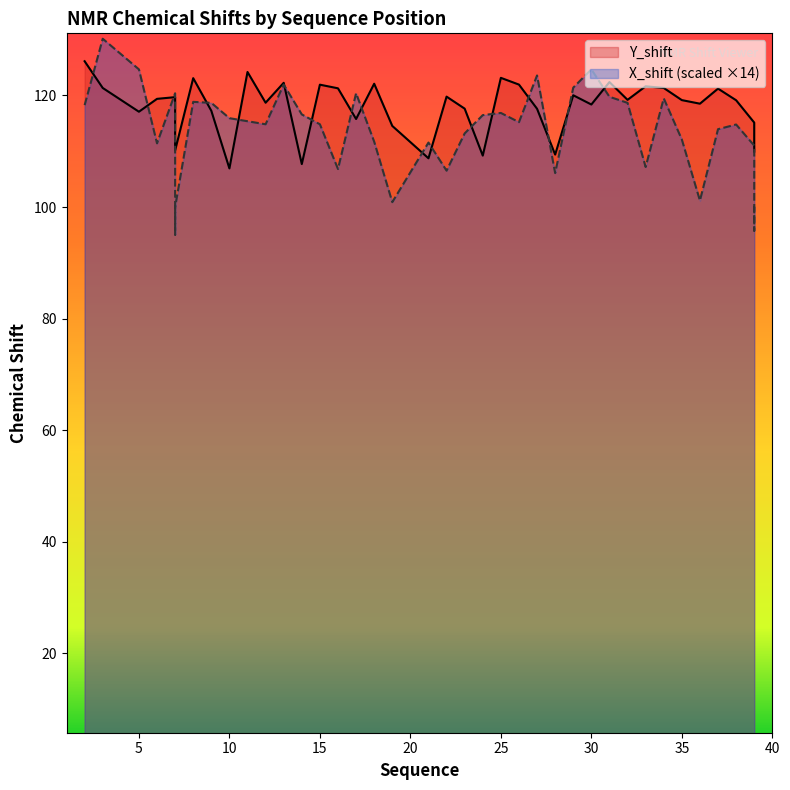

Where is the first local maximum for X_shift?

3